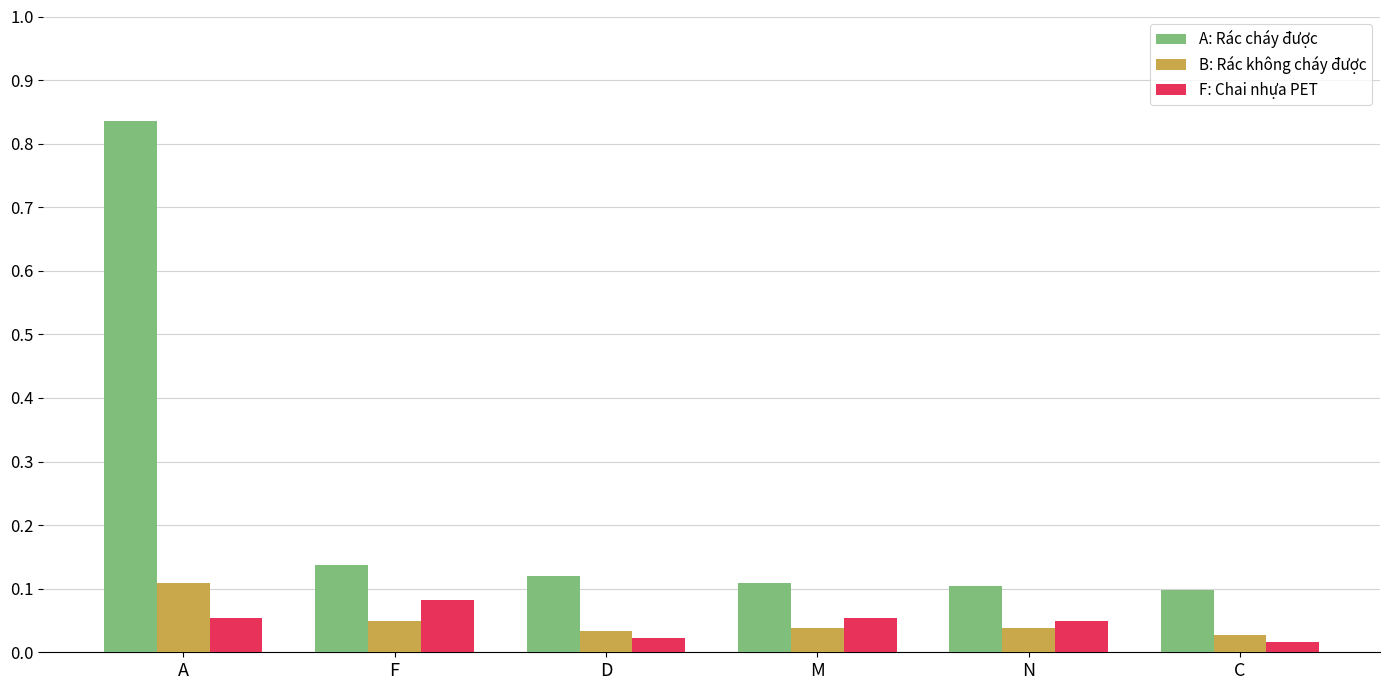

What is the sum of all B: Rác không cháy được values?

0.3